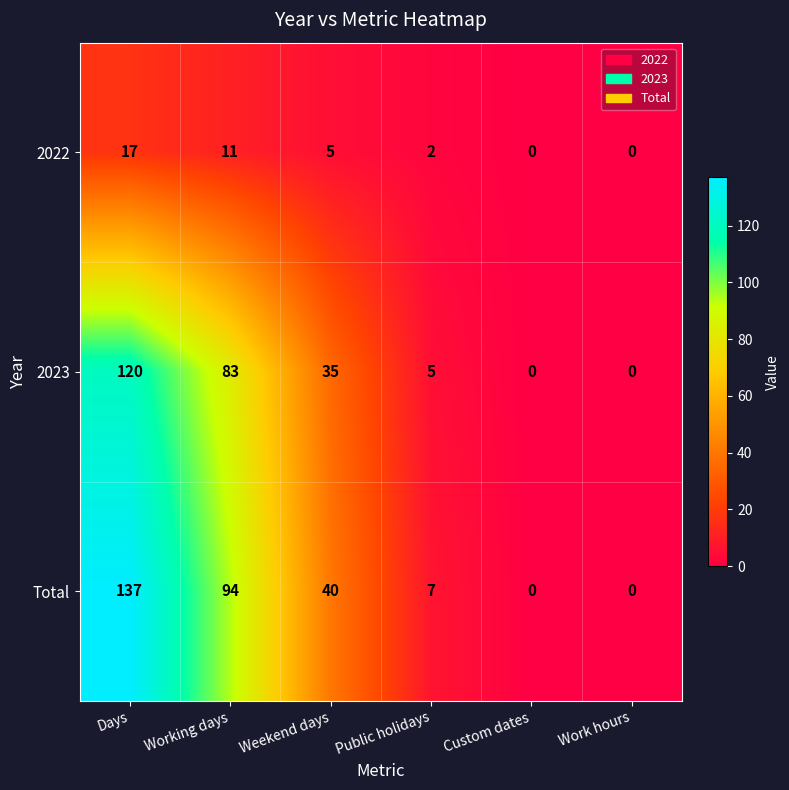

The 2023 series shows -50 at Custom dates. True or false?

False